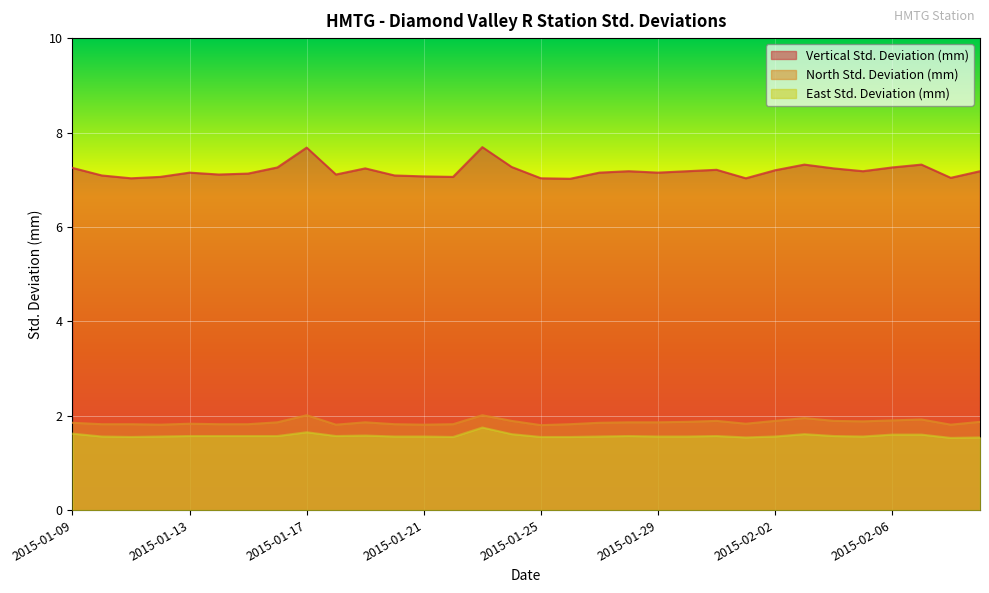

What is the difference between the North Std. Deviation (mm) values at 2015-02-05 and 2015-01-23?

0.1